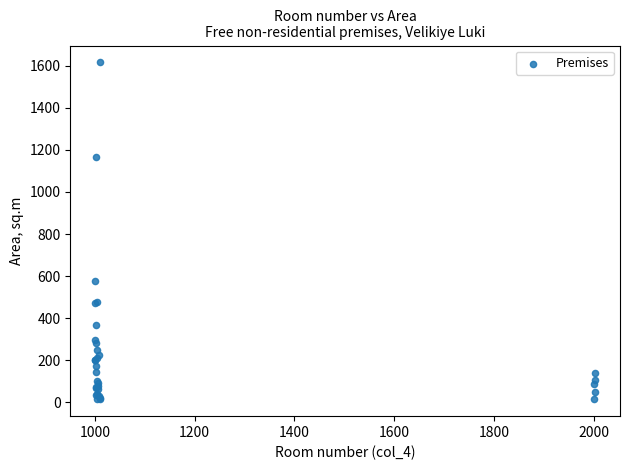

What Y value in the scatter plot is closest to 815?

576.9